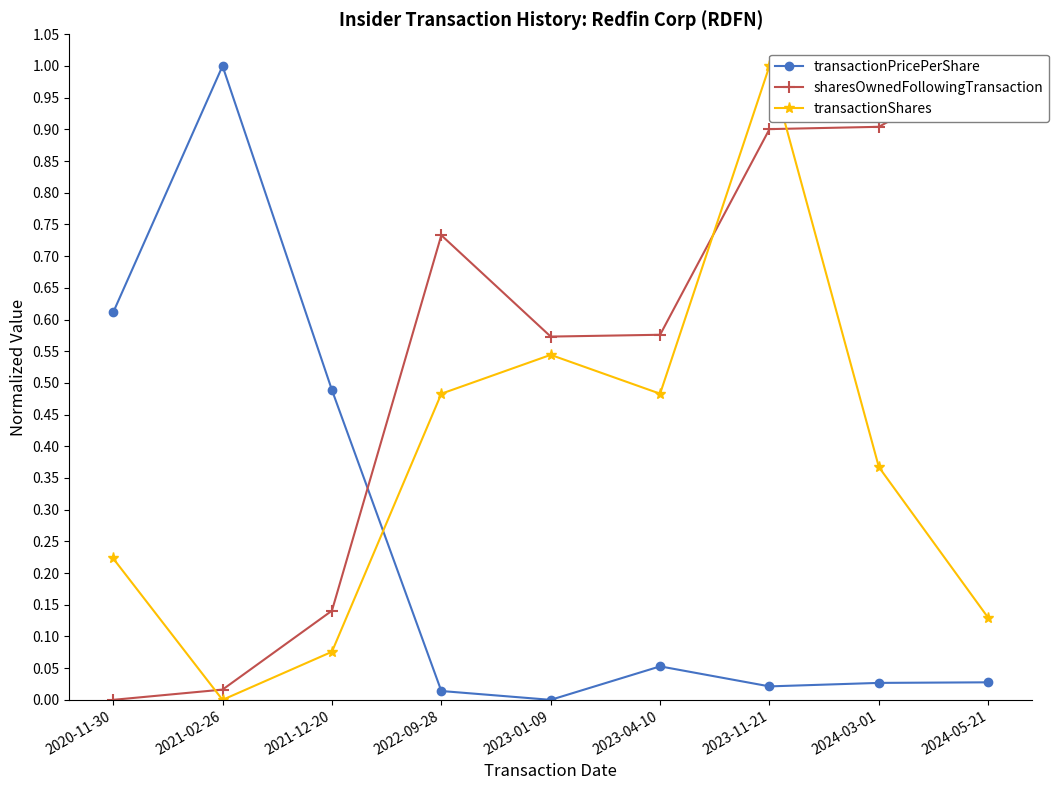

What is the label of the 6th point from the left?

2023-04-10